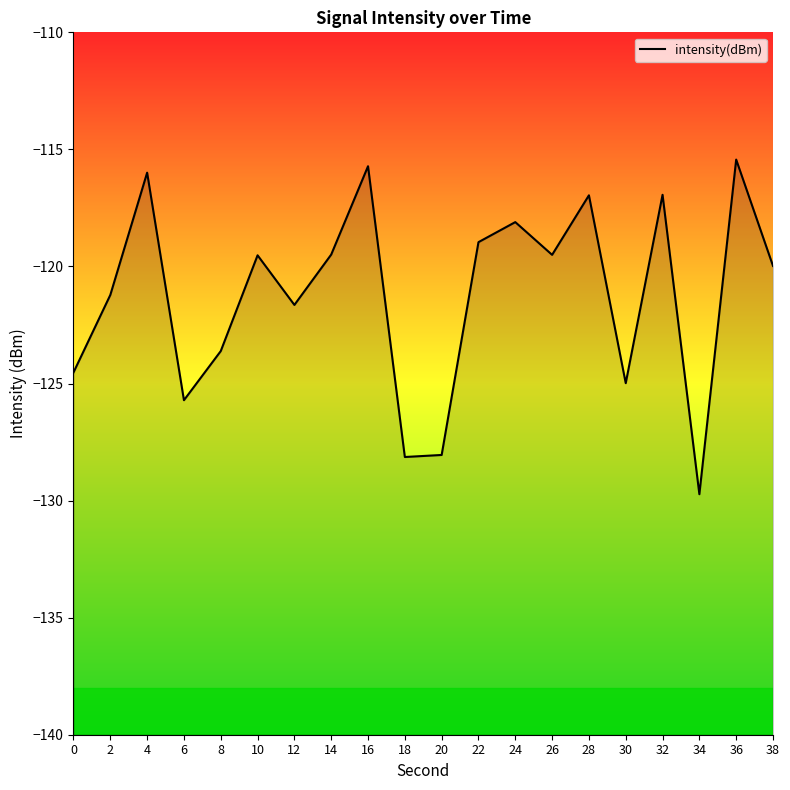

List the labels in order of value, largest first.

36, 16, 4, 32, 28, 24, 22, 14, 26, 10, 38, 2, 12, 8, 0, 30, 6, 20, 18, 34